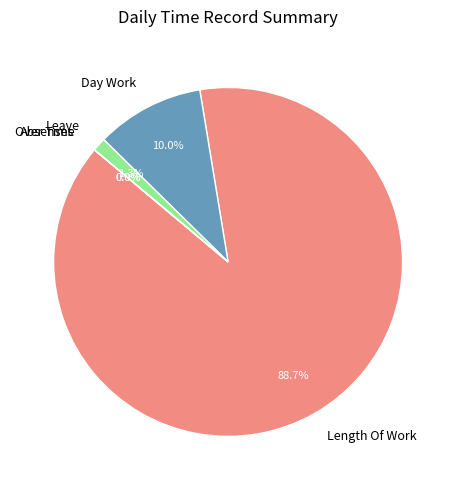

To the nearest percent, what is the difference between the Leave and Day Work slice percentages?

9%